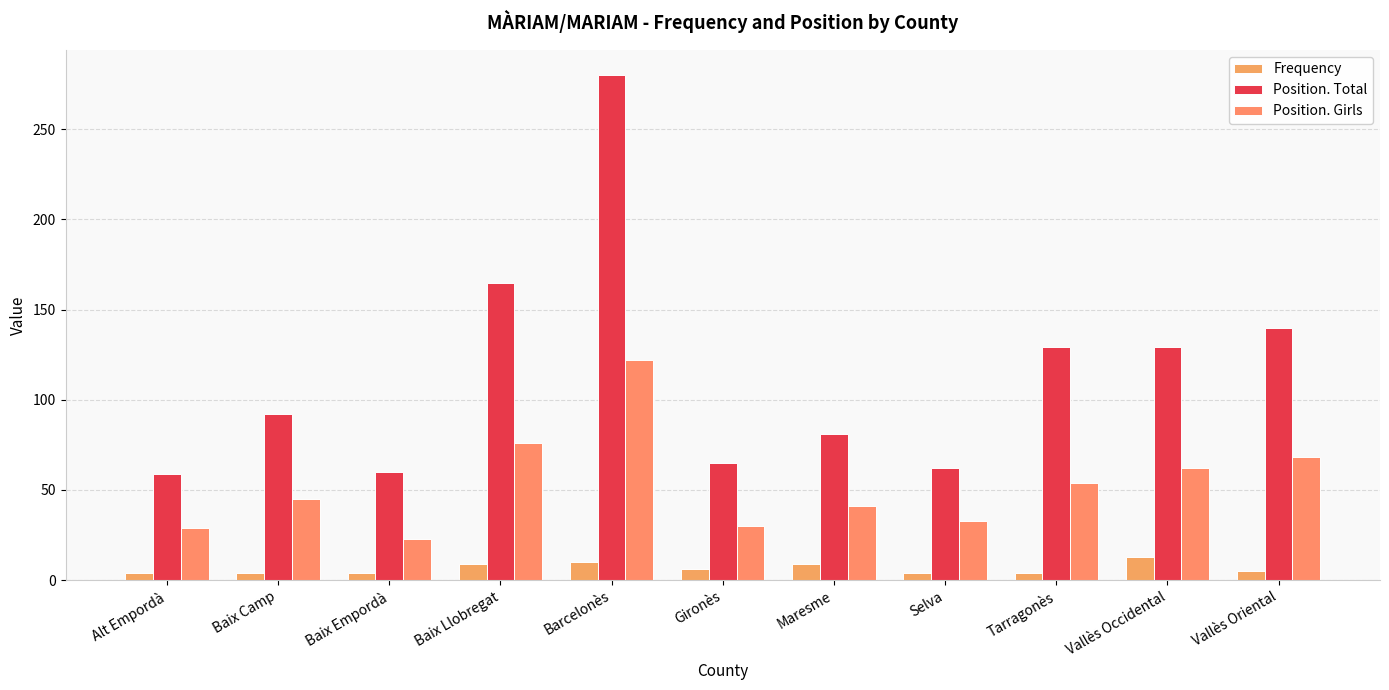

How many bars are there in each group?

3